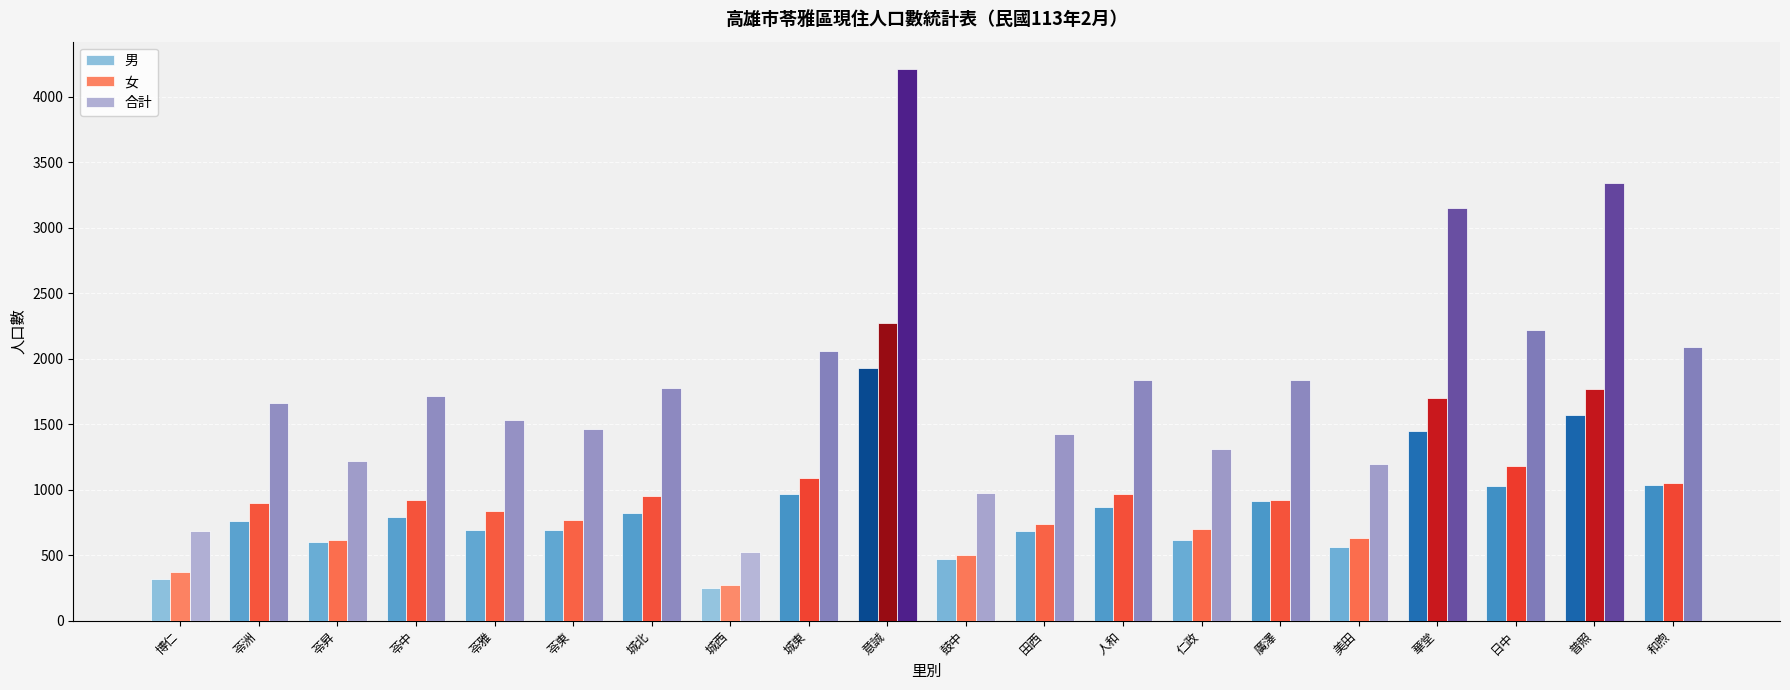

True or false: 女 has a value of 653 at 和煦.

False